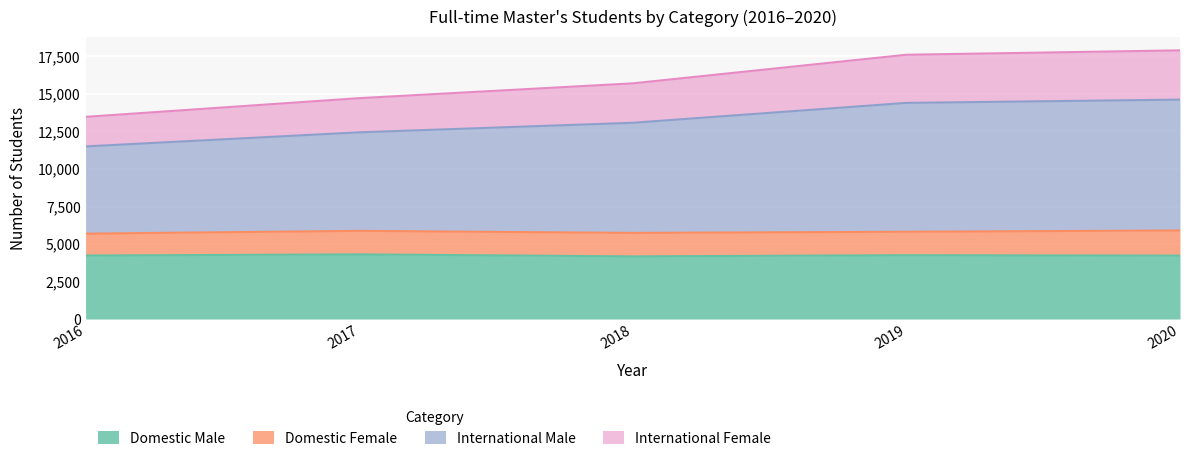

Which has a higher value, 2019 or 2018?

2019